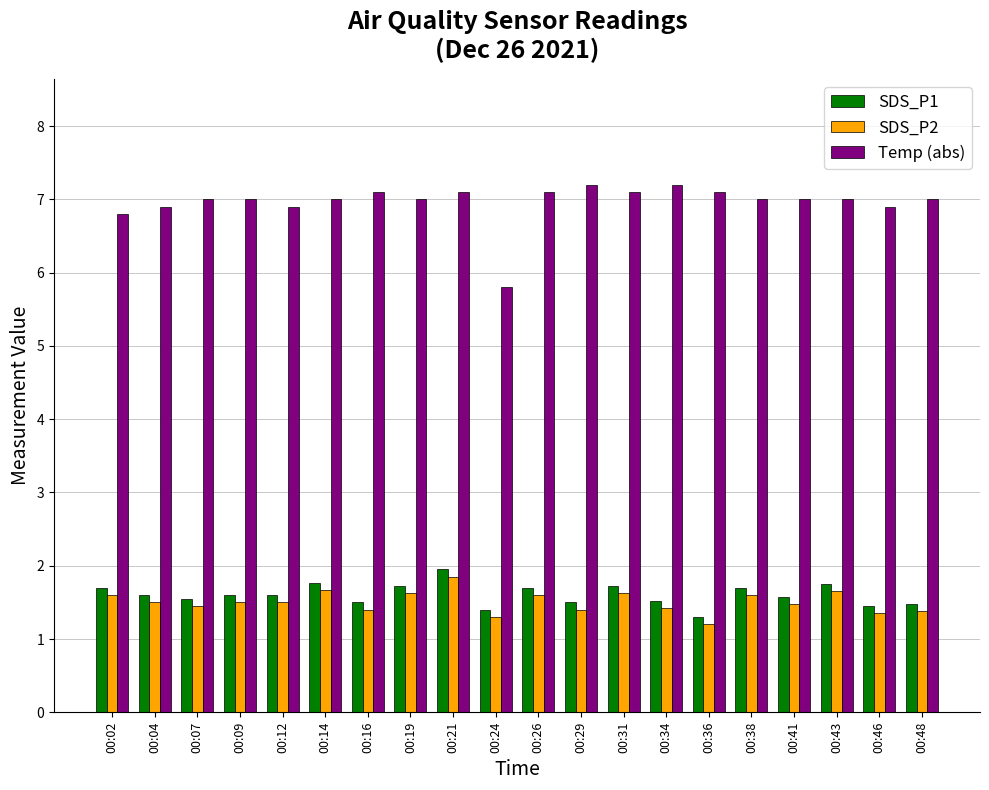

What is the total value across all series at 00:43?

10.4